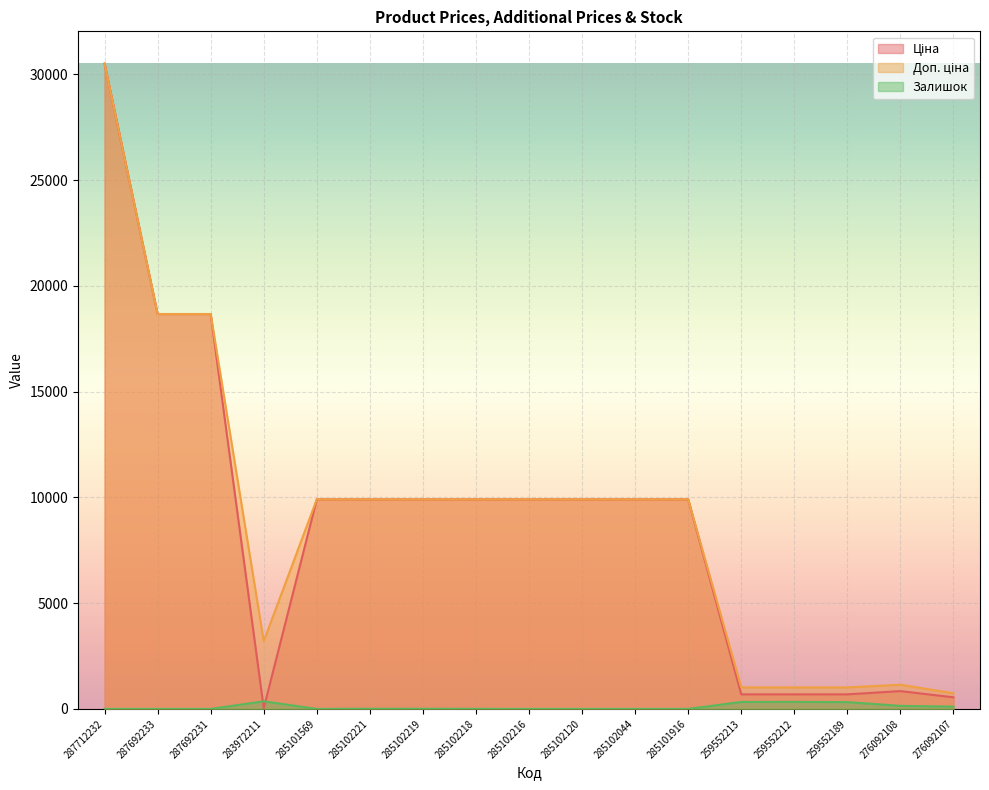

Where does the Ціна series first go above 9908?

287712232